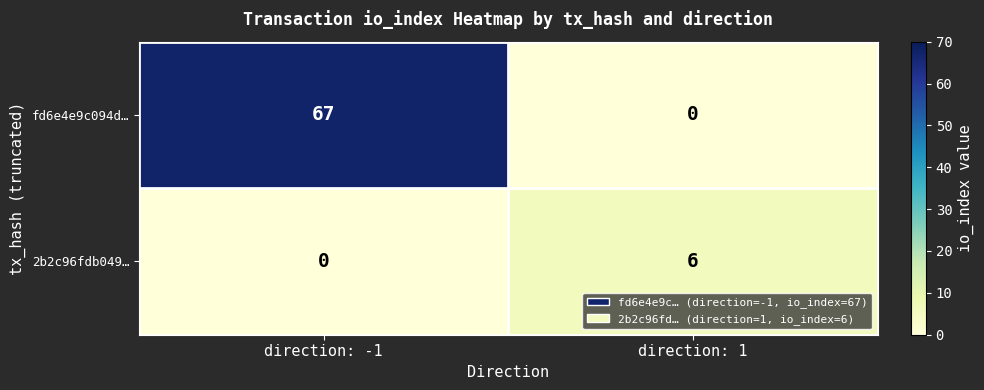

How many series are shown in this chart?

2